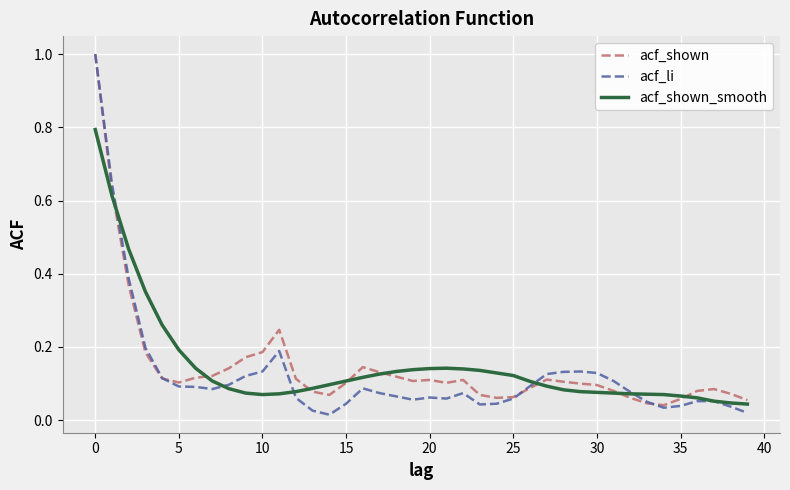

What is the highest value of the acf_shown_smooth series?

0.8